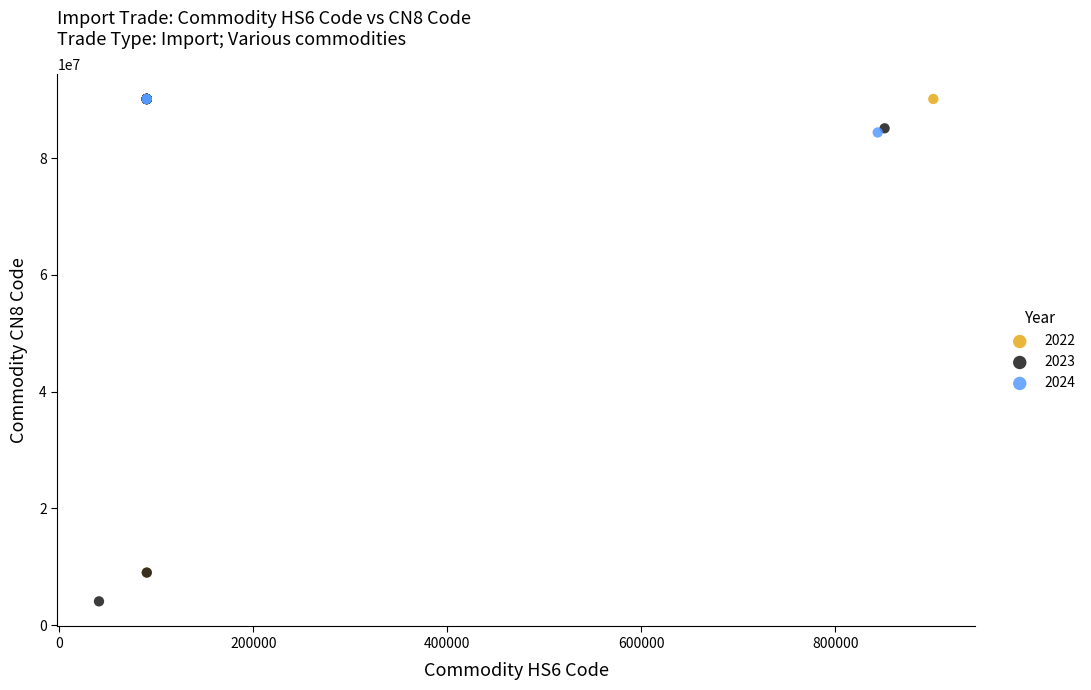

Which series has the widest spread of Y values?

2023